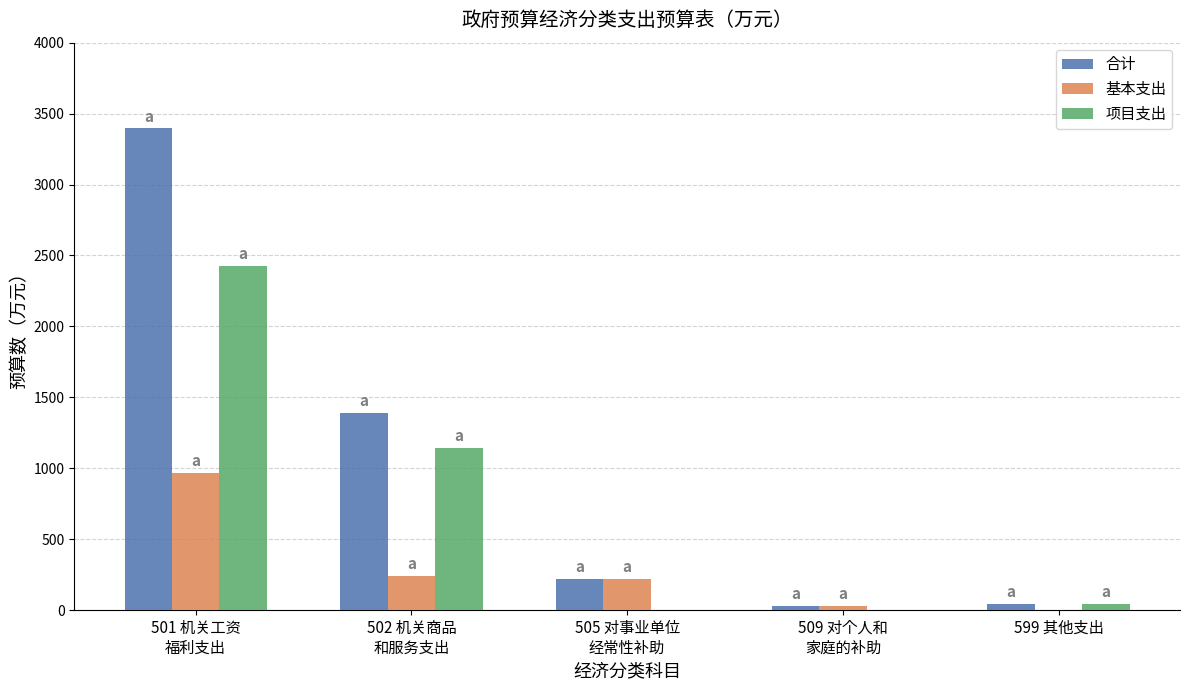

Which series has the largest range (max minus min)?

合计